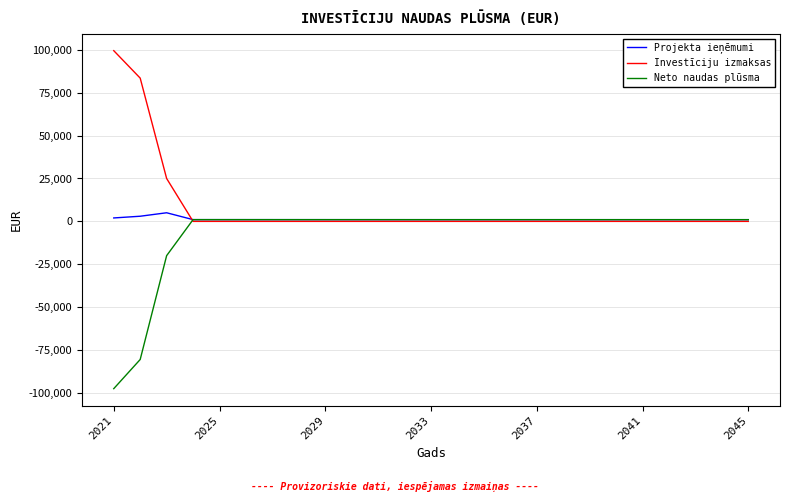

What is the maximum value shown in the chart?

99500